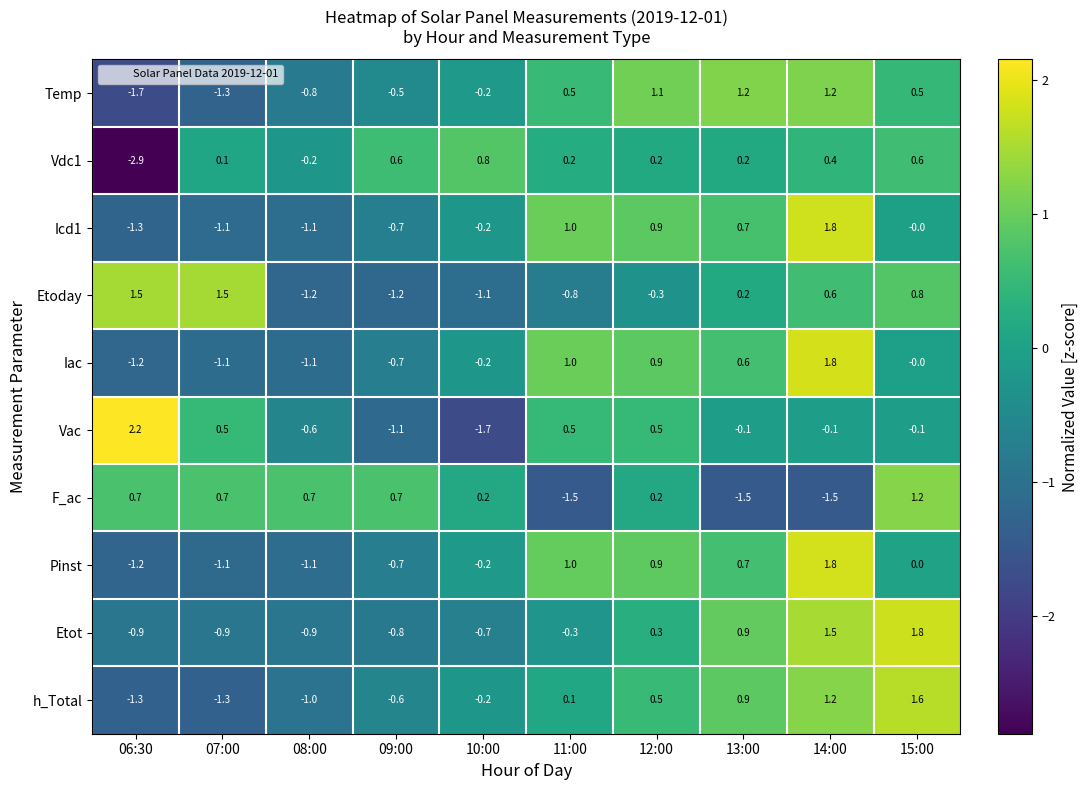

The value of Etot at 09:00 is -0.8. True or false?

True